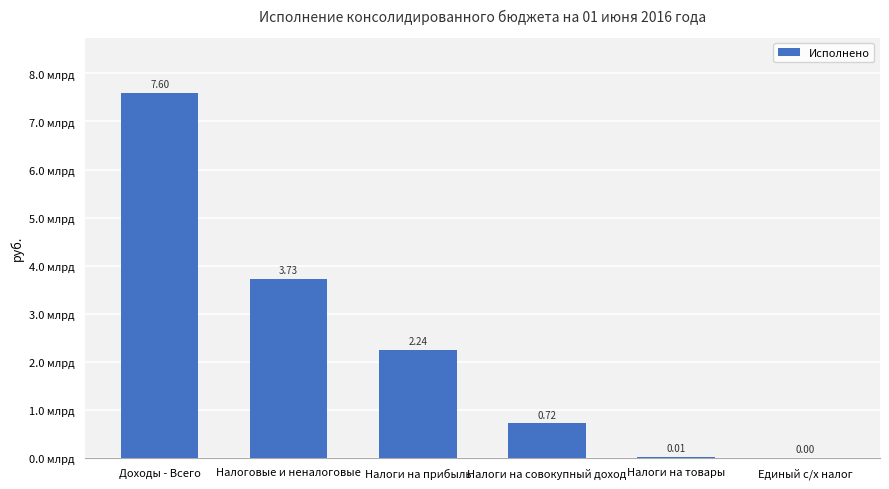

What is the greatest value displayed?

7600723442.2